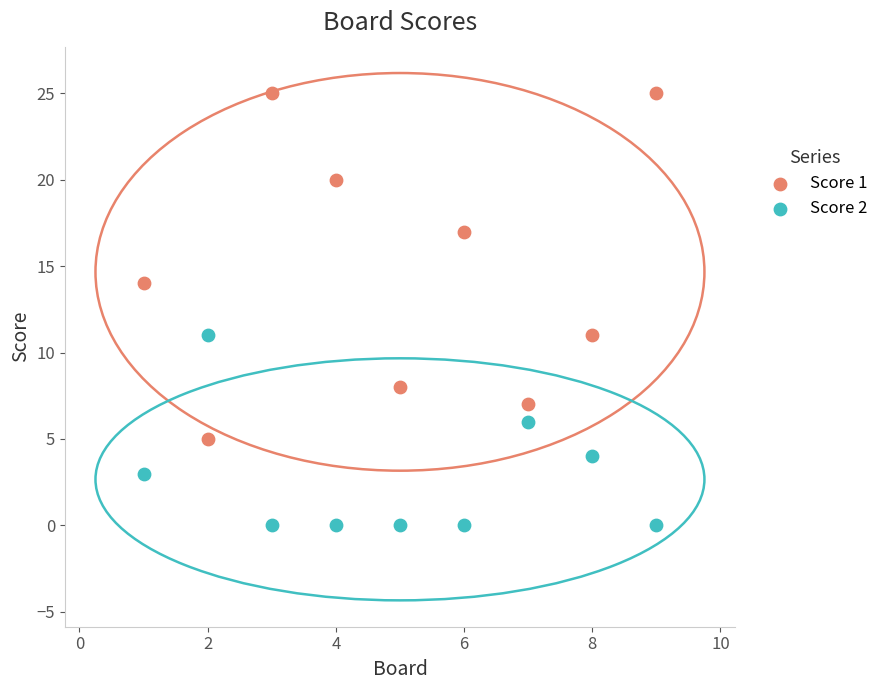

What are all the series names shown in the legend?

Score 1, Score 2